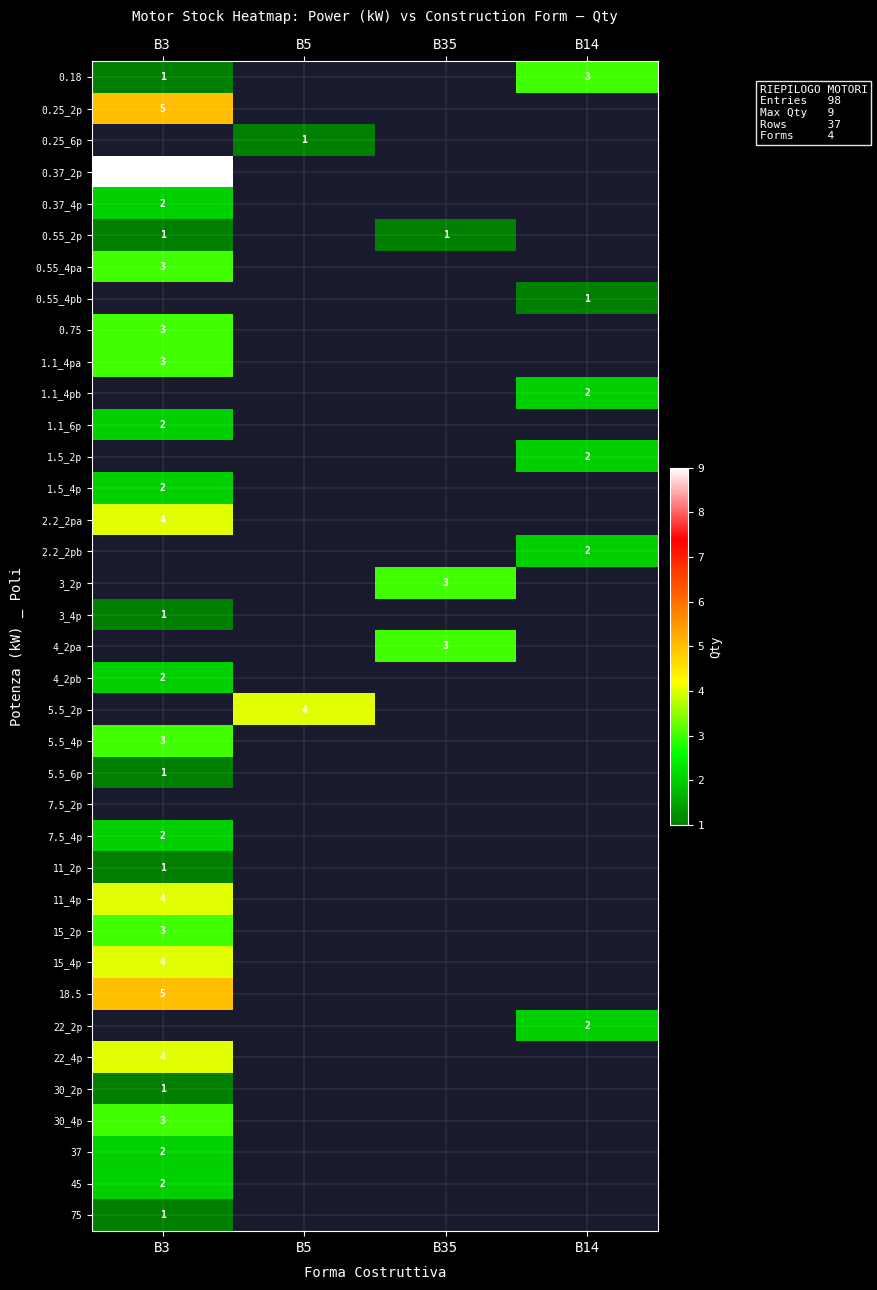

The value of 1.1_4pa at B3 is 3. True or false?

True